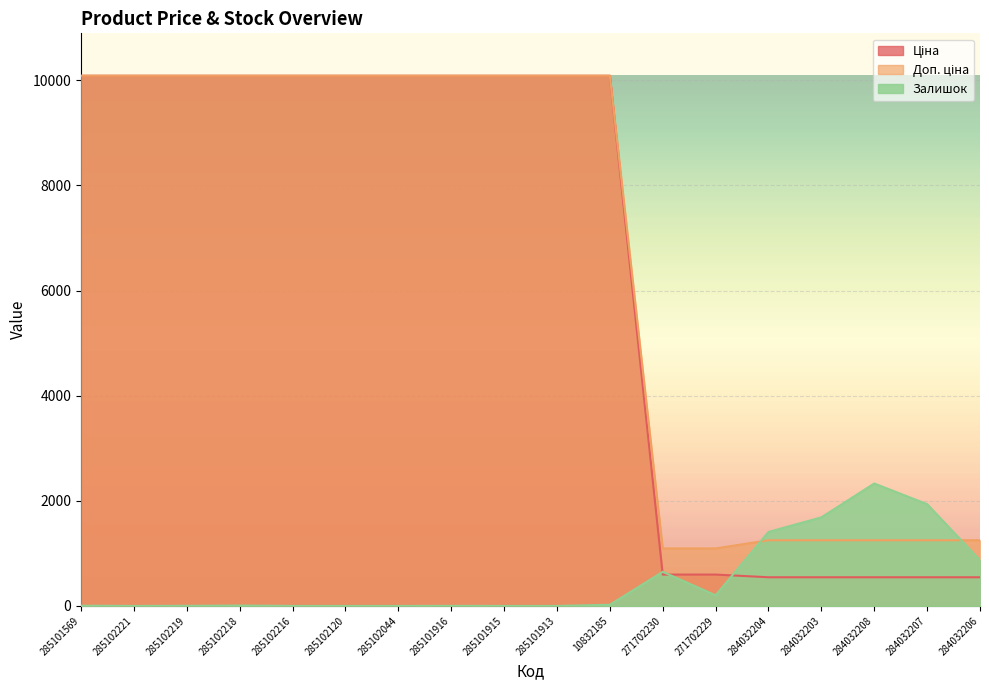

True or false: Ціна has a value of 5725.4 at 285102120.

False